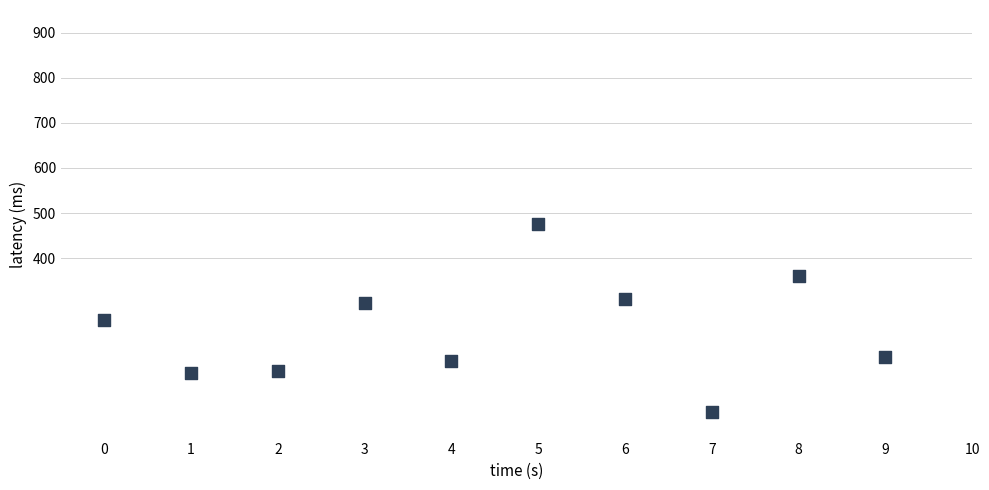

What is the range of Y values (max minus min)?

416